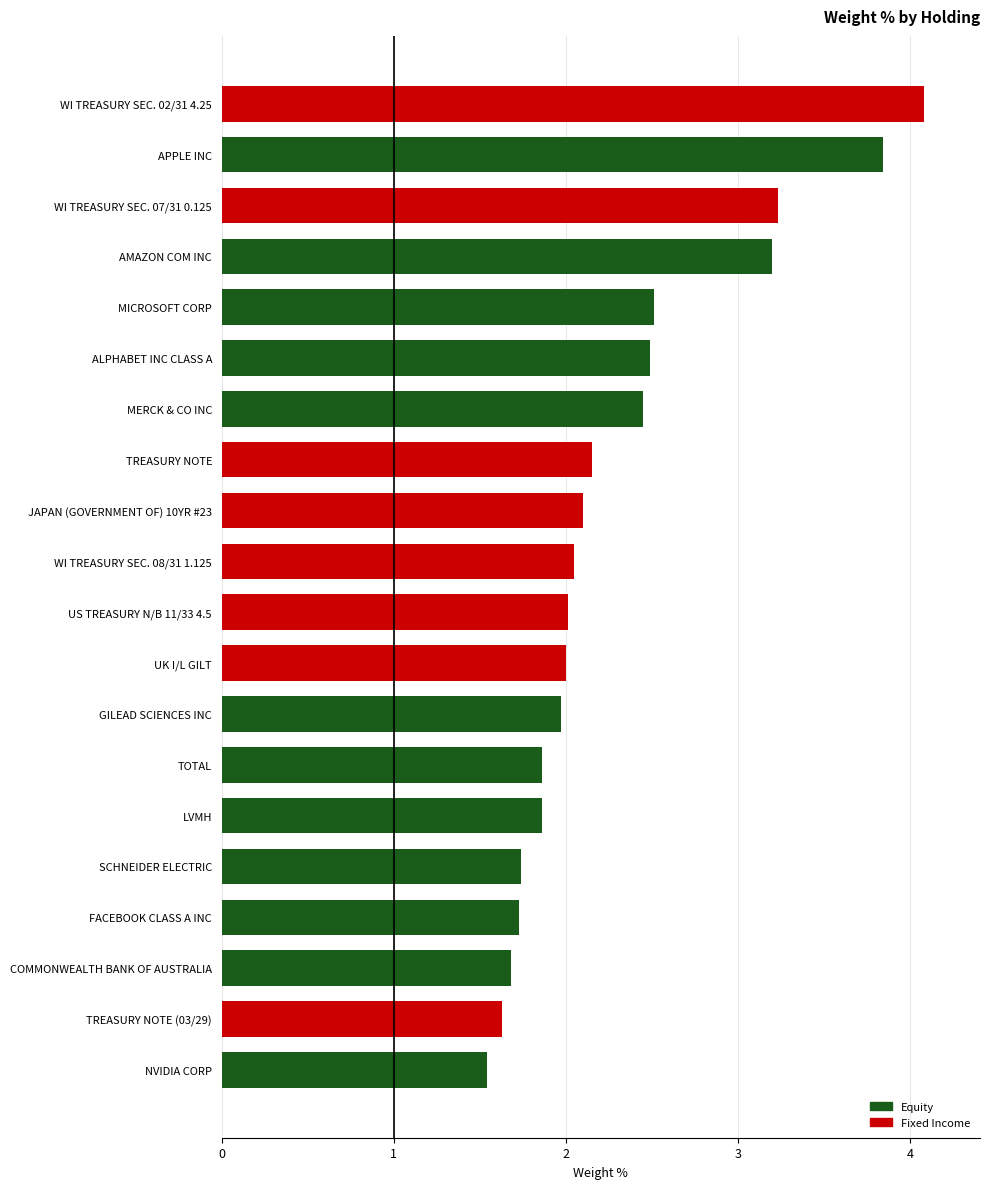

Which has a higher value, FACEBOOK CLASS A INC or MERCK & CO INC?

MERCK & CO INC